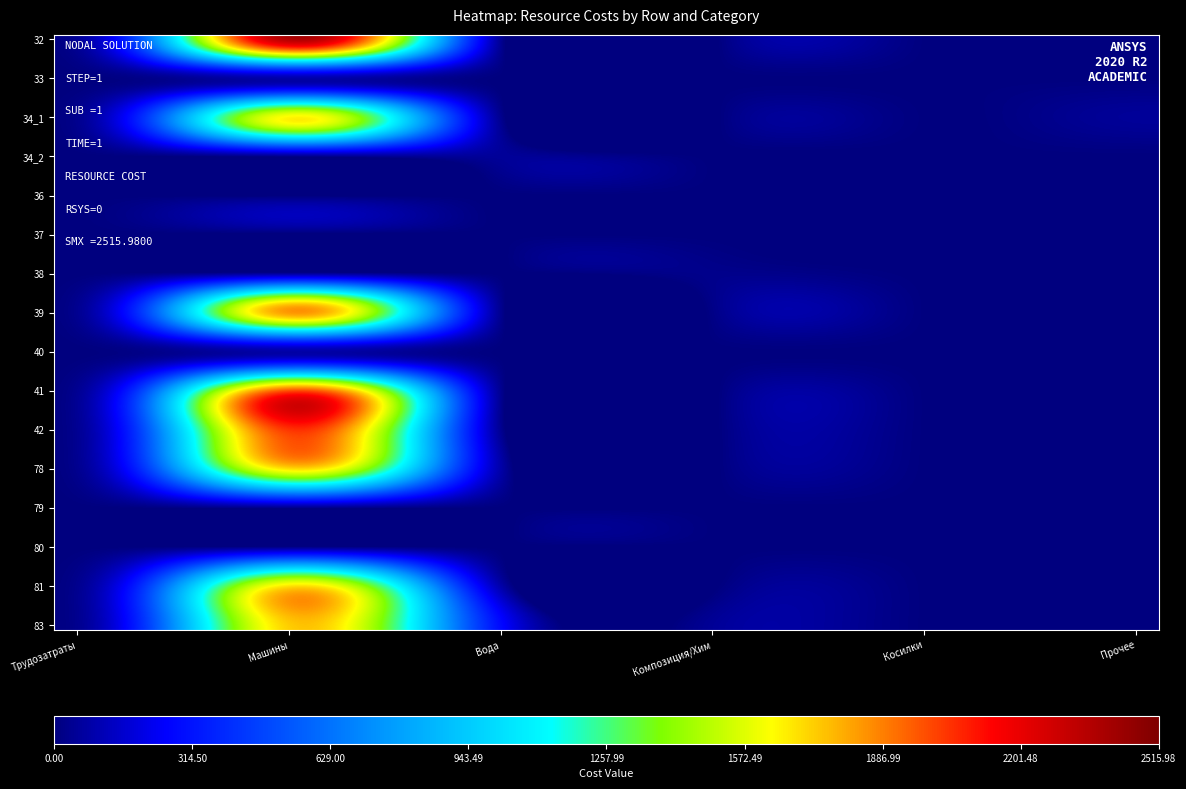

Reading left to right, what are all the values shown in this chart?

32: 0=0.0	1=2516.0	2=0.0	3=0.0	4=0.0	5=0.0
33: 0=0.0	1=0.0	2=0.0	3=0.0	4=0.0	5=0.0
34_1: 0=0.0	1=1783.3	2=0.0	3=0.0	4=0.0	5=54.8
34_2: 0=0.0	1=0.0	2=54.8	3=0.0	4=0.0	5=0.0
36: 0=0.0	1=0.0	2=0.0	3=0.0	4=0.0	5=0.0
37: 0=0.0	1=0.0	2=0.0	3=0.0	4=0.0	5=0.0
38: 0=0.0	1=0.0	2=0.0	3=27.3	4=0.0	5=0.0
39: 0=0.0	1=1988.3	2=0.0	3=27.3	4=0.0	5=0.0
40: 0=0.0	1=0.0	2=0.0	3=0.0	4=0.0	5=0.0
41: 0=0.0	1=2097.1	2=0.0	3=0.0	4=0.0	5=0.0
42: 0=0.0	1=2097.1	2=0.0	3=0.0	4=0.0	5=0.0
78: 0=0.0	1=1783.3	2=54.8	3=0.0	4=0.0	5=0.0
79: 0=0.0	1=0.0	2=0.0	3=0.0	4=0.0	5=0.0
80: 0=0.0	1=0.0	2=0.0	3=0.0	4=0.0	5=0.0
81: 0=0.0	1=1783.3	2=54.8	3=0.0	4=0.0	5=0.0
83: 0=0.0	1=1783.3	2=256.4	3=54.8	4=0.0	5=0.0